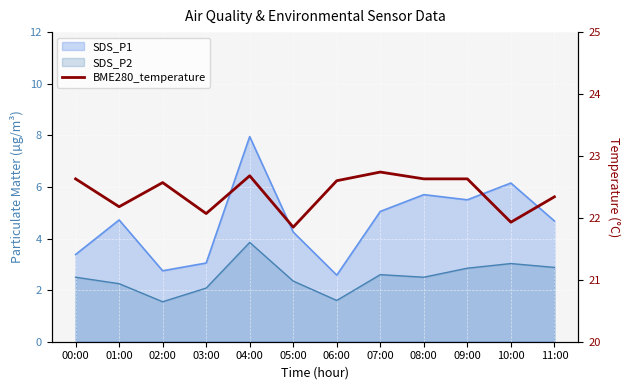

Reading left to right, transcribe all the data shown in this chart.

22.6	22.2	22.6	22.1	22.7	21.9	22.6	22.7	22.6	22.6	21.9	22.3